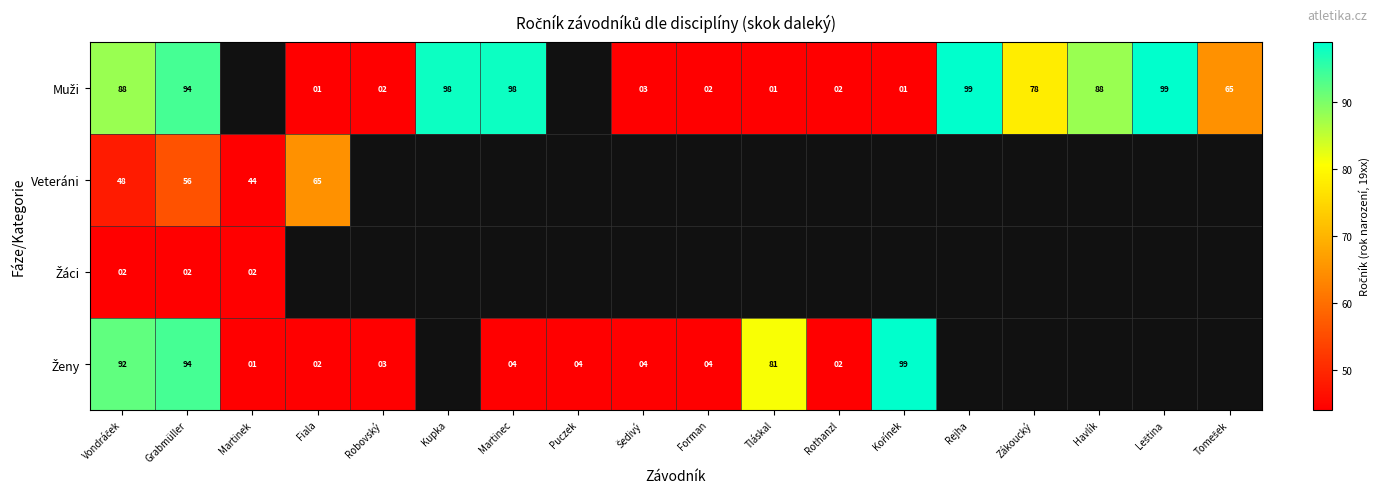

What is the spread (max minus min) of values at Grabmüller?

92